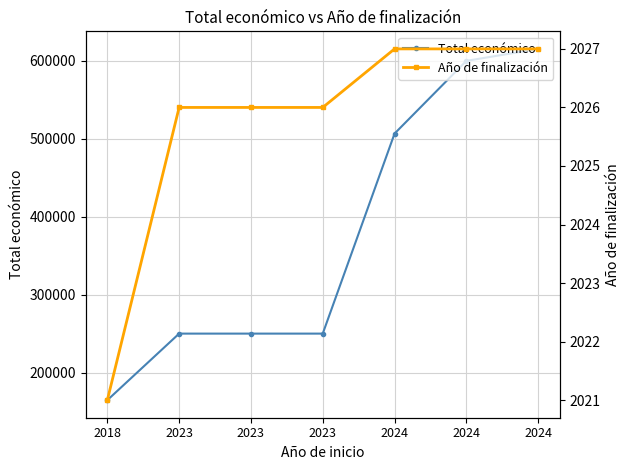

True or false: Total económico and Año de finalización intersect in this chart.

False